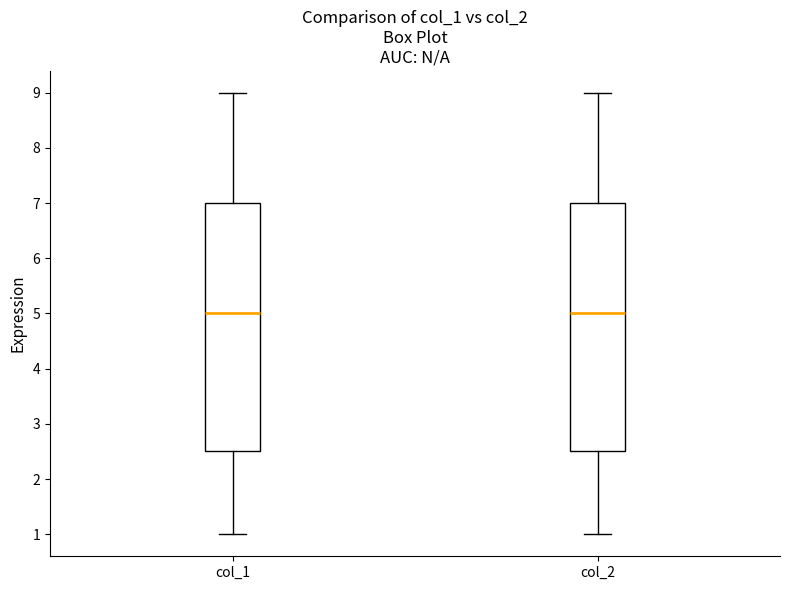

Reading left to right, transcribe this box plot: for each box, give where its median line is, the range the box spans, and where its two whiskers end, as read against the y-axis. The values are not printed on the chart, so give them approximately, as read against the axis.

col_1: median 5.0, box 2.5 to 7.0, whiskers 1.0 to 9.0
col_2: median 5.0, box 2.5 to 7.0, whiskers 1.0 to 9.0